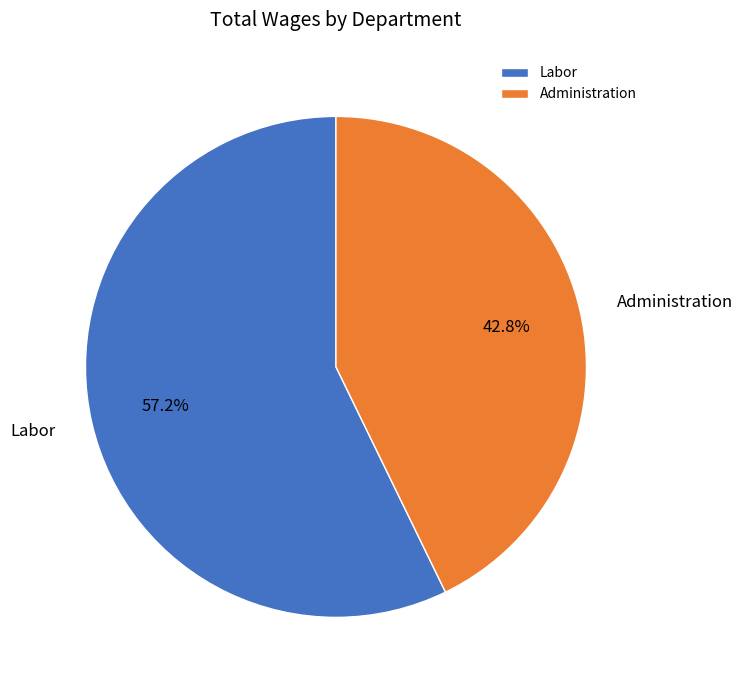

To the nearest percent, what is the difference between the largest and smallest slice percentages?

14%